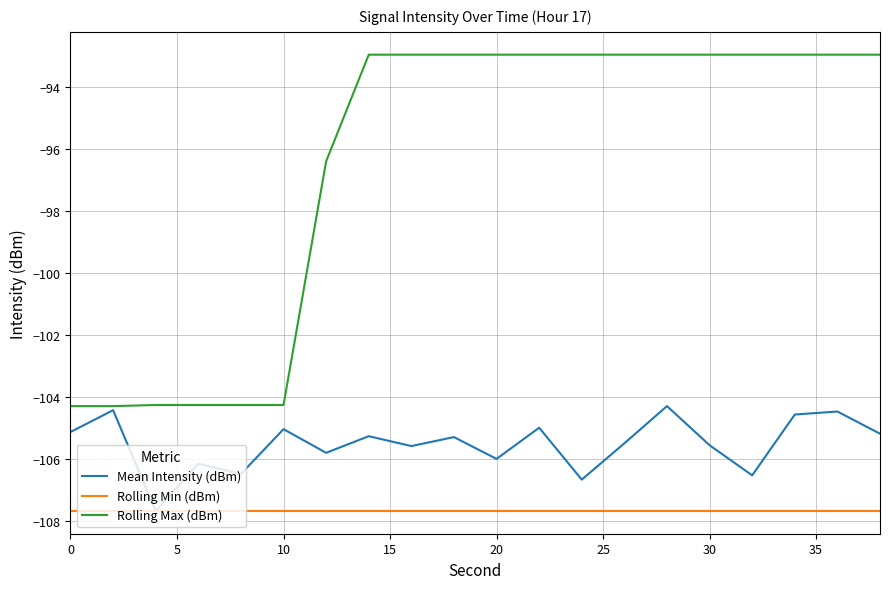

Rank the series by their average value, from highest to lowest.

Rolling Max (dBm), Mean Intensity (dBm), Rolling Min (dBm)